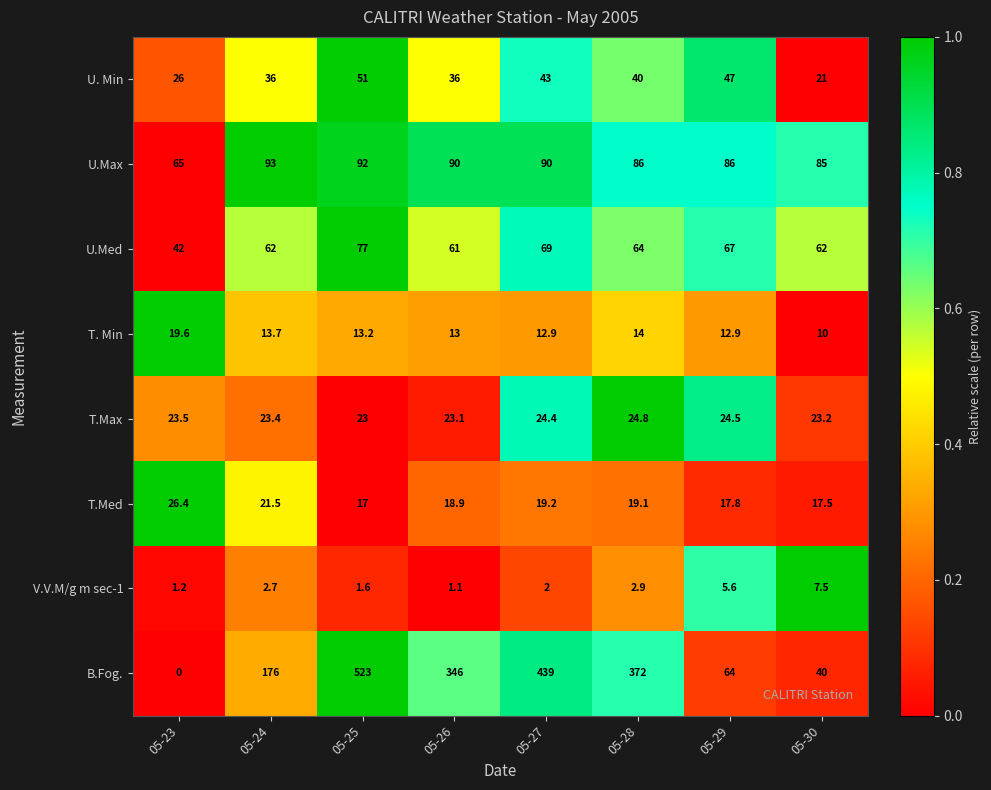

Which series has the widest spread of values?

B.Fog.